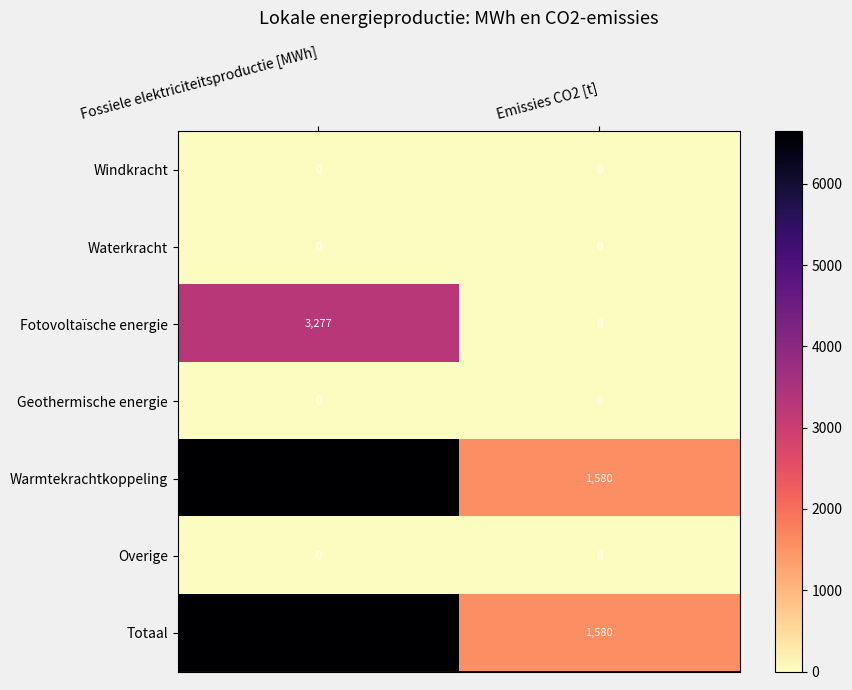

What is the sum of all Warmtekrachtkoppeling values?

8226